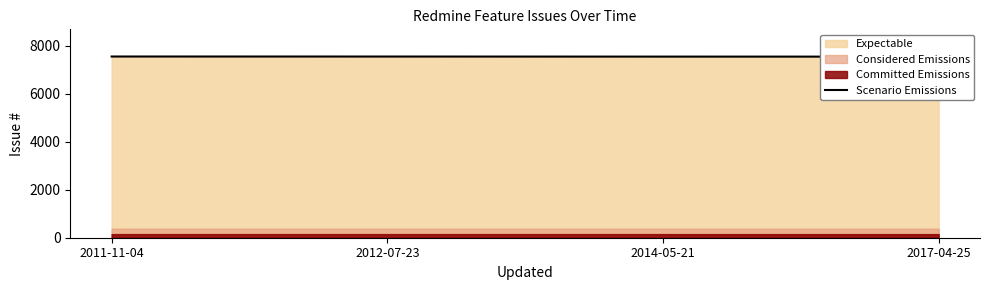

What is the difference between the values at 2017-04-25 and 2012-07-23?

4